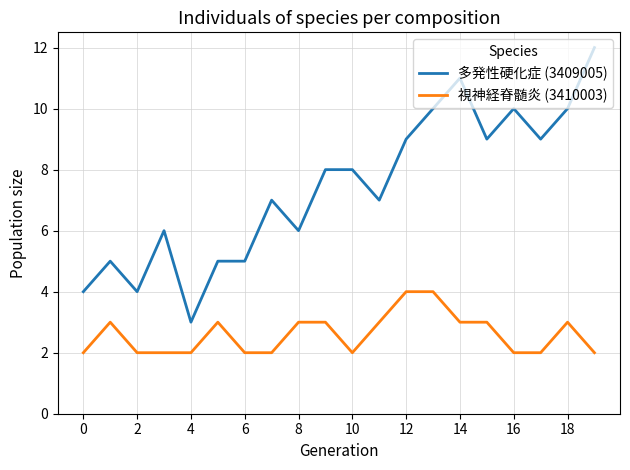

Which series has the widest spread of values?

多発性硬化症 (3409005)